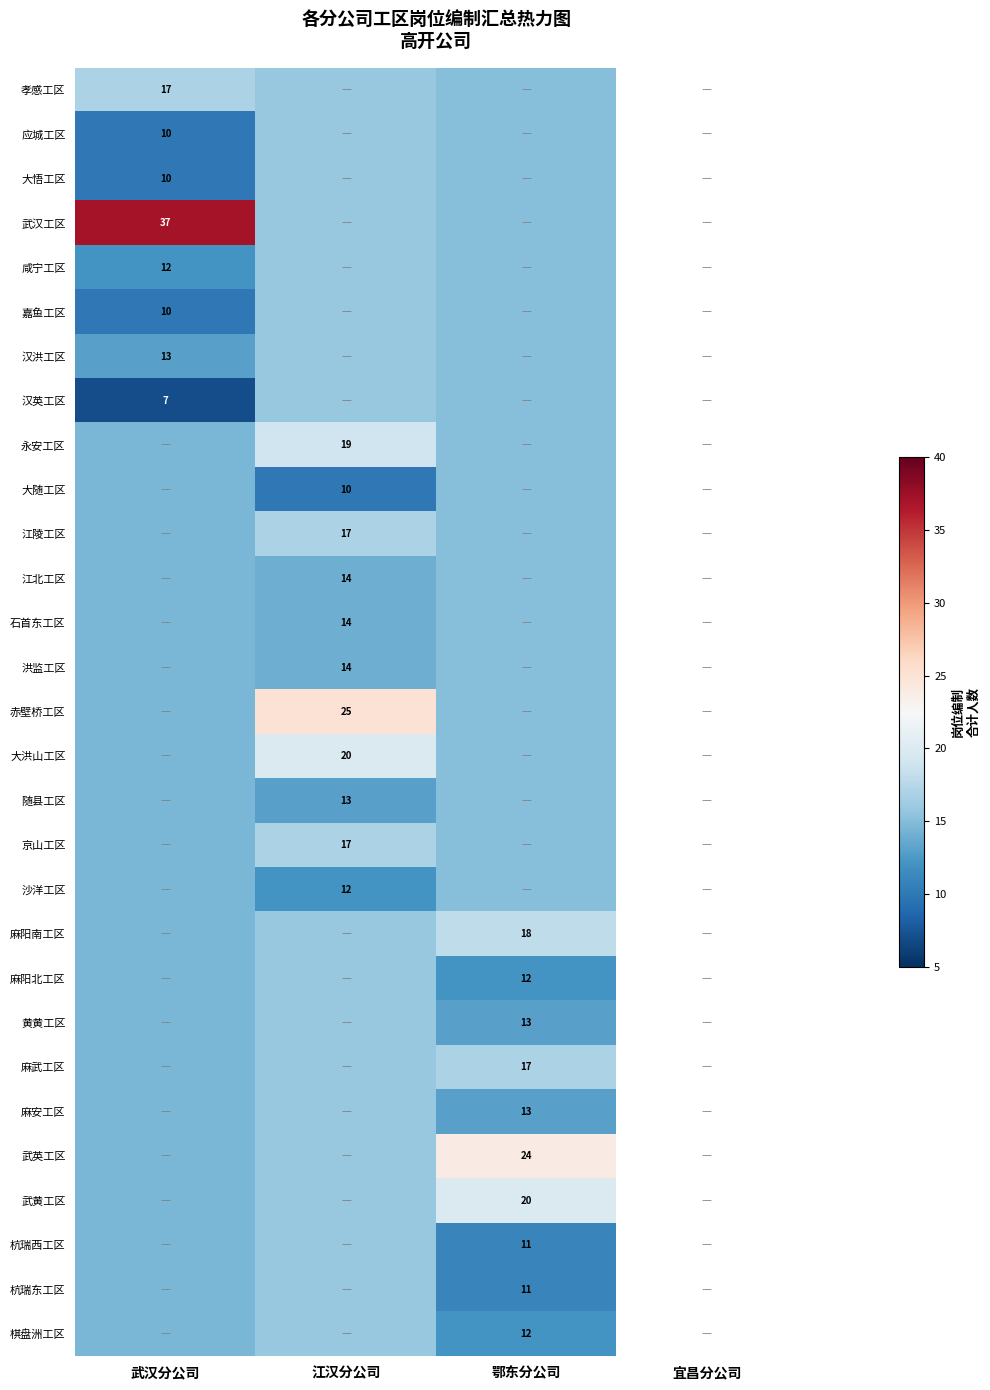

Which series changed the most between 武汉分公司 and 鄂东分公司?

武汉工区